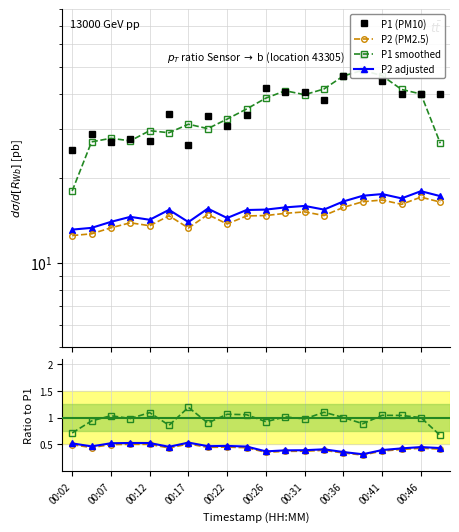

Rank the series at 13 from highest to lowest value.

P1 (PM10), P1 smoothed, P2 adjusted, P2 (PM2.5)